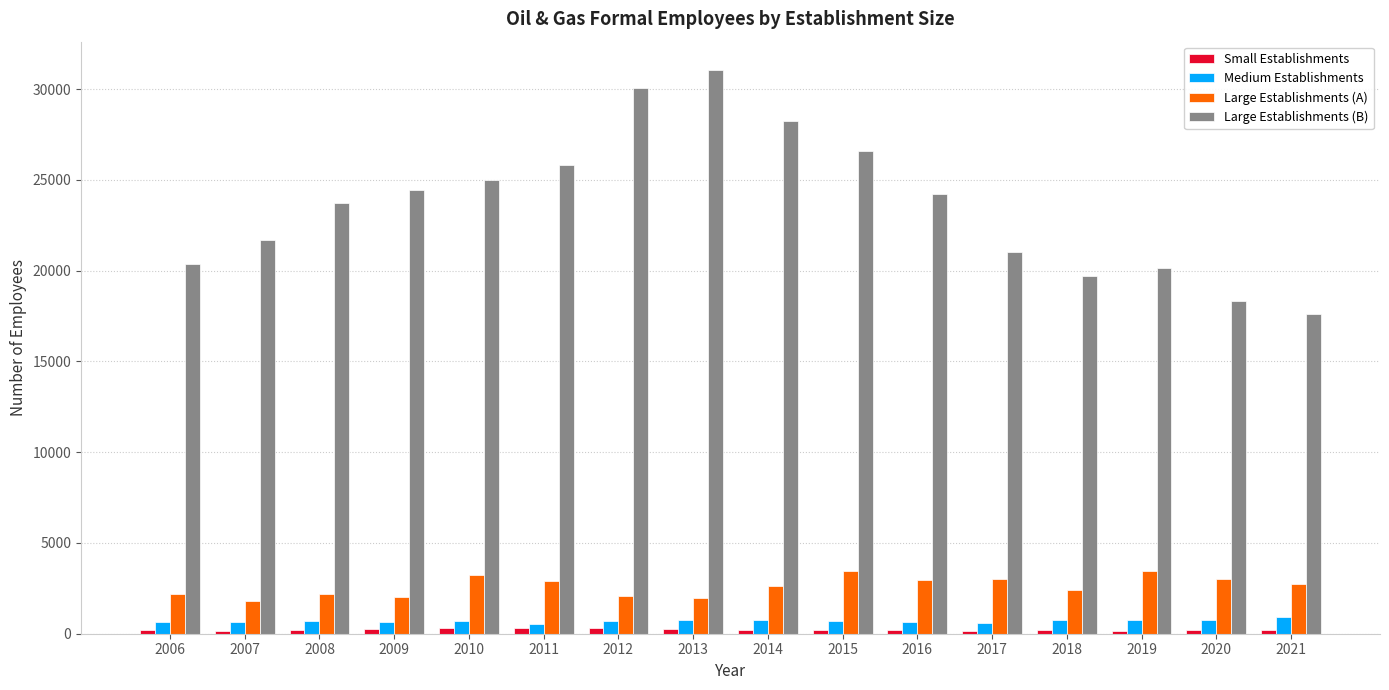

Which category has the highest value across all series?

2013